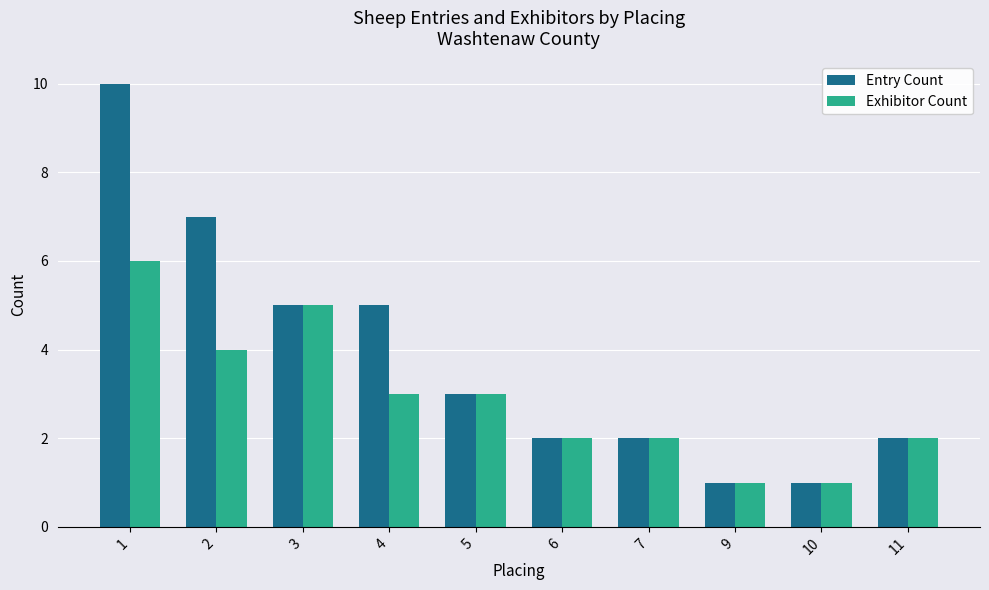

What is the value of the Exhibitor Count bar at the 2nd from the left?

4